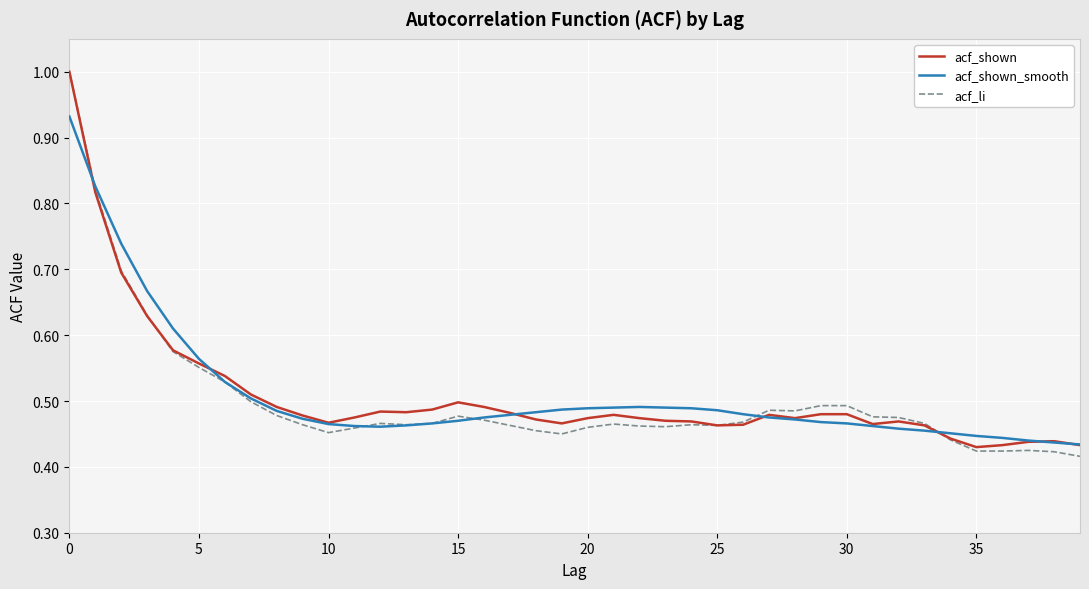

Which series has the widest spread of values?

acf_li